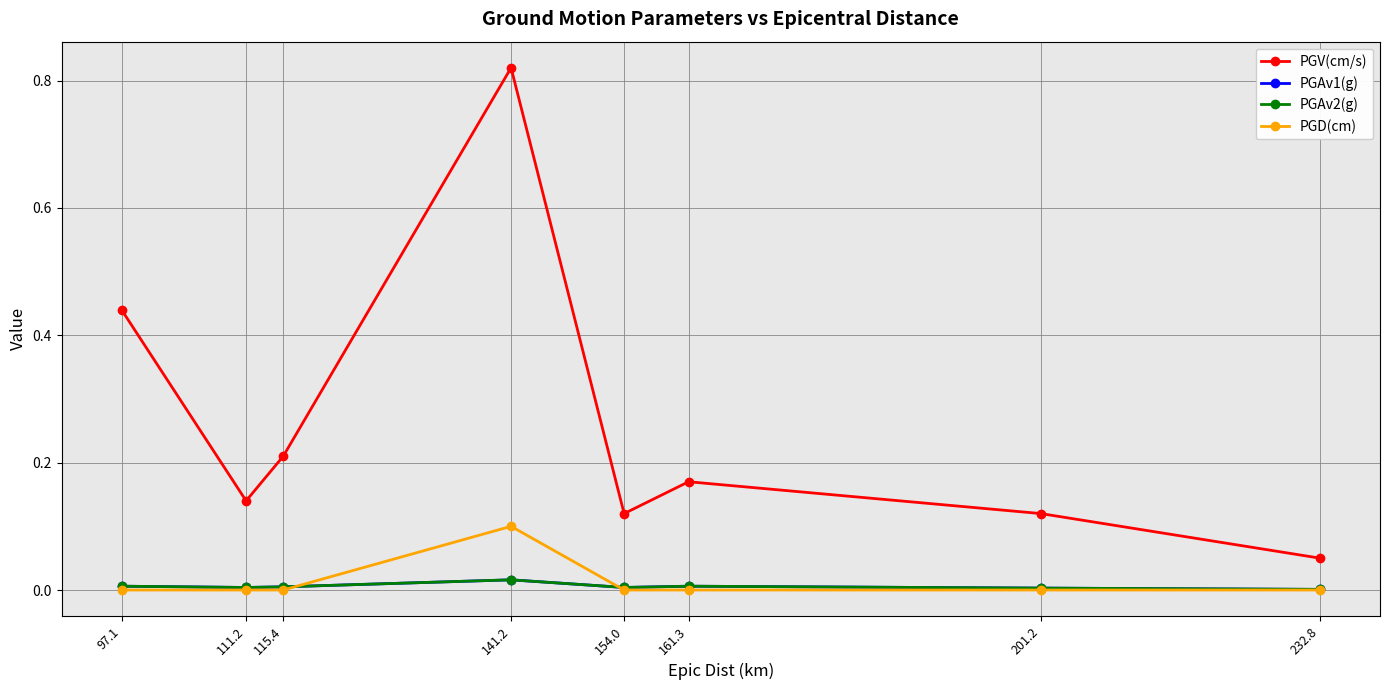

Read the PGV(cm/s) value at 141.2.

0.8